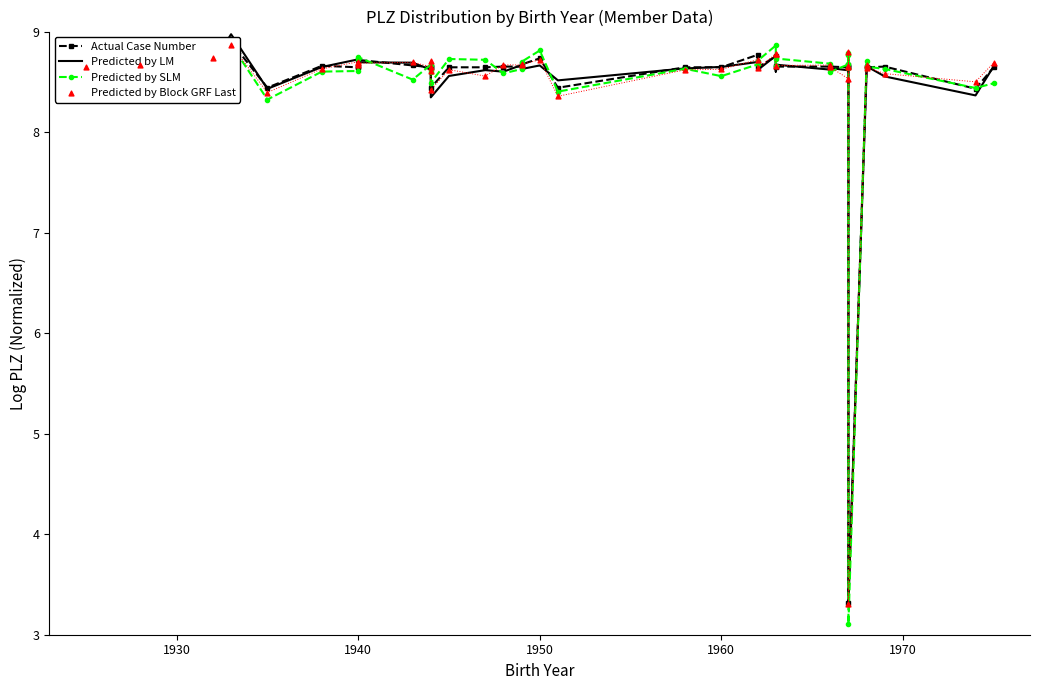

At which category is the sum across all series the highest?

1950